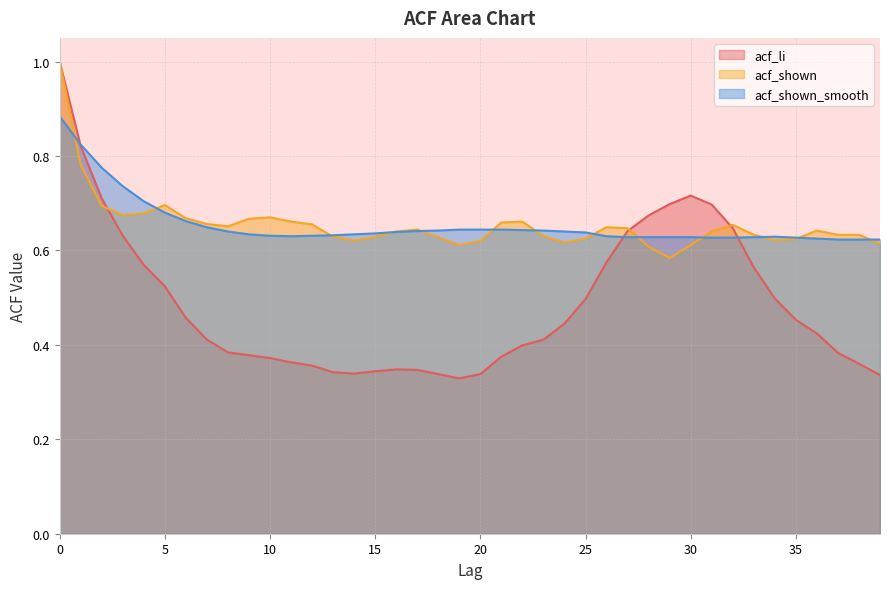

What is the approximate value of acf_li at 15?

0.3